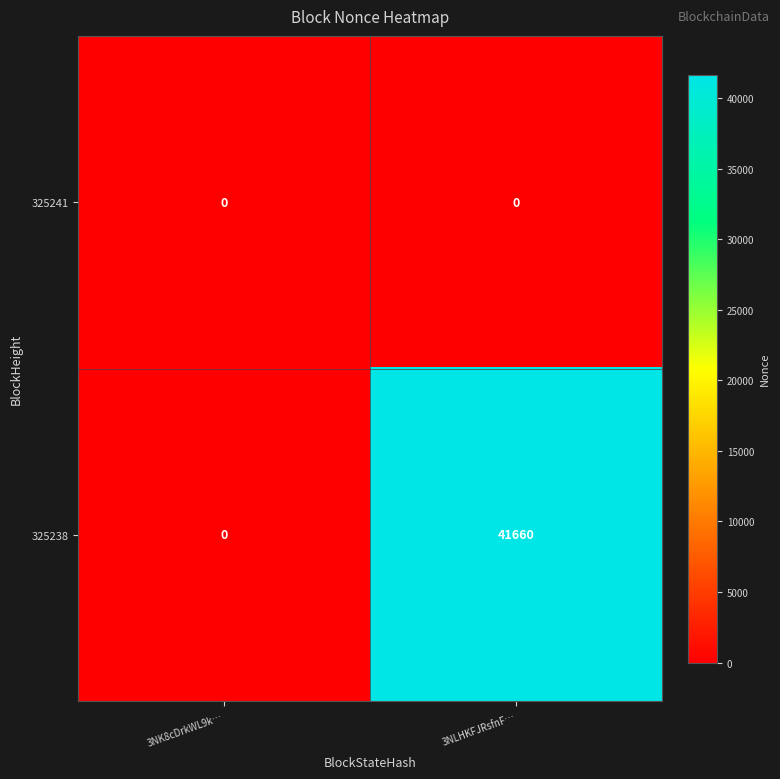

Between 3NK8cDrkWL9k… and 3NLHKFJRsfnF…, which series saw the biggest shift?

325238